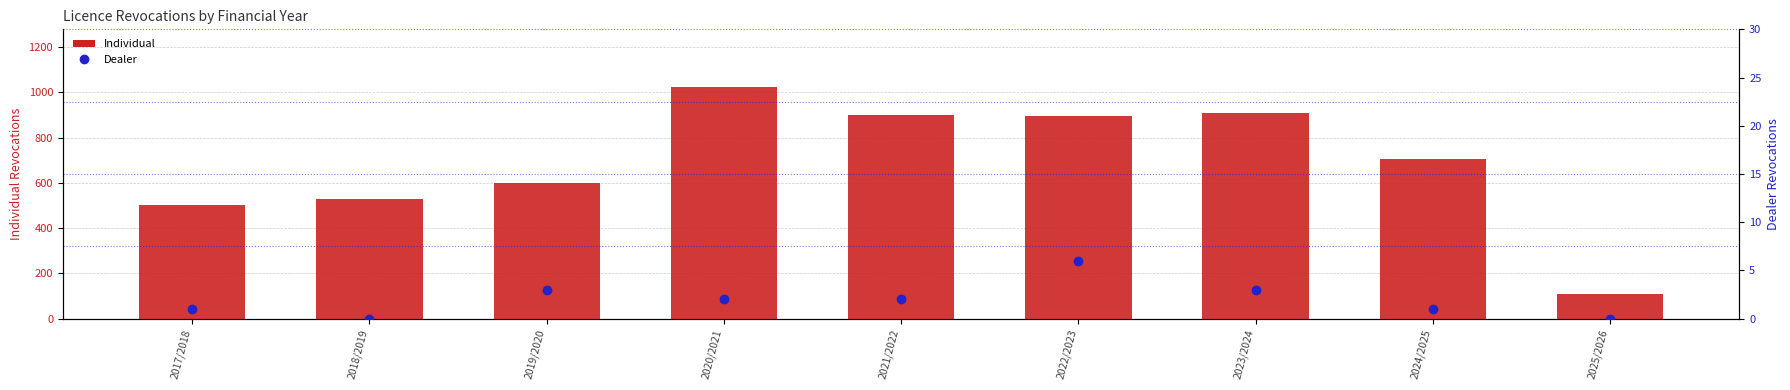

What is the total value across all series at 2024/2025?

707